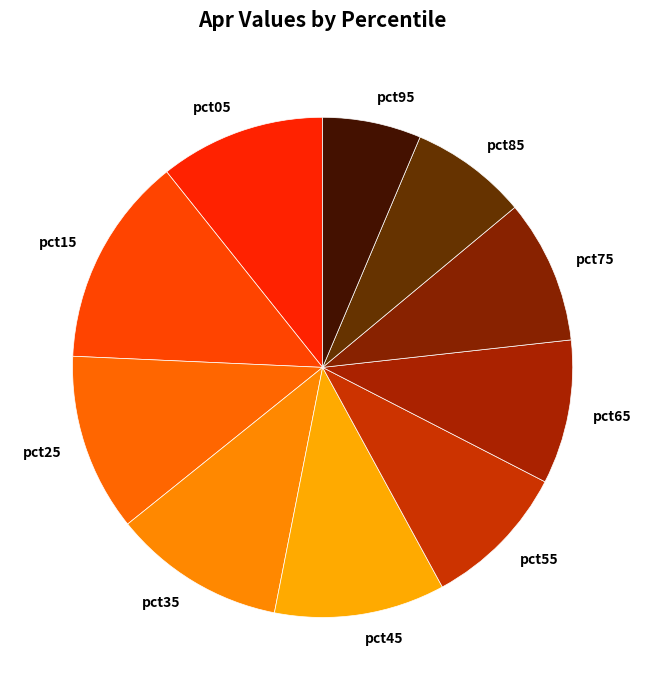

Which category has the biggest portion of the pie?

pct15